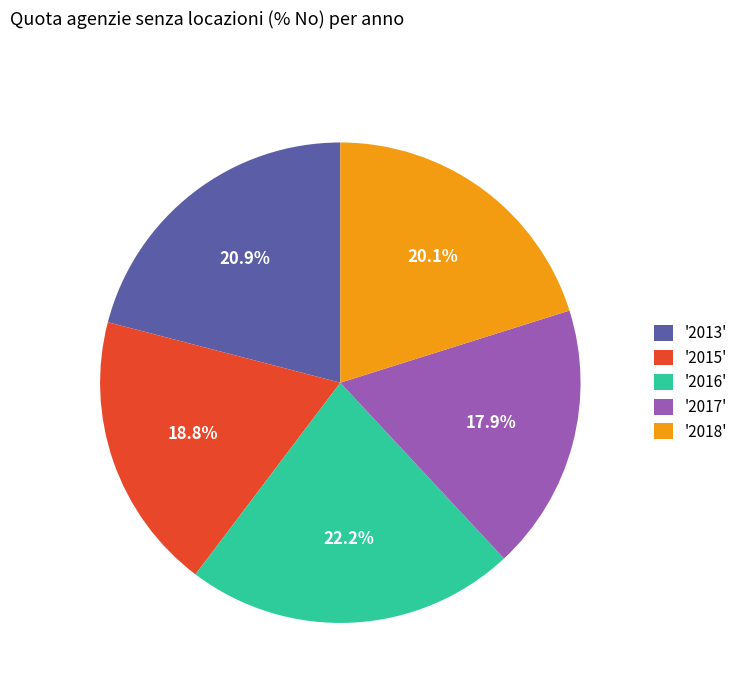

Which slice is the largest?

'2016'